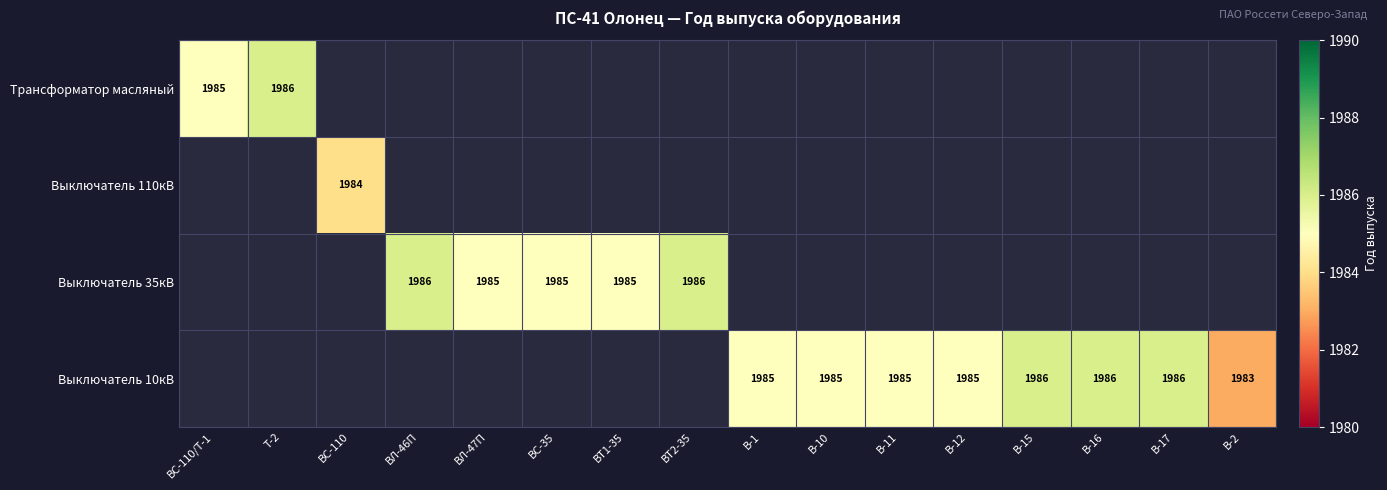

Between ВТ2-35 and В-15, which is larger?

В-15